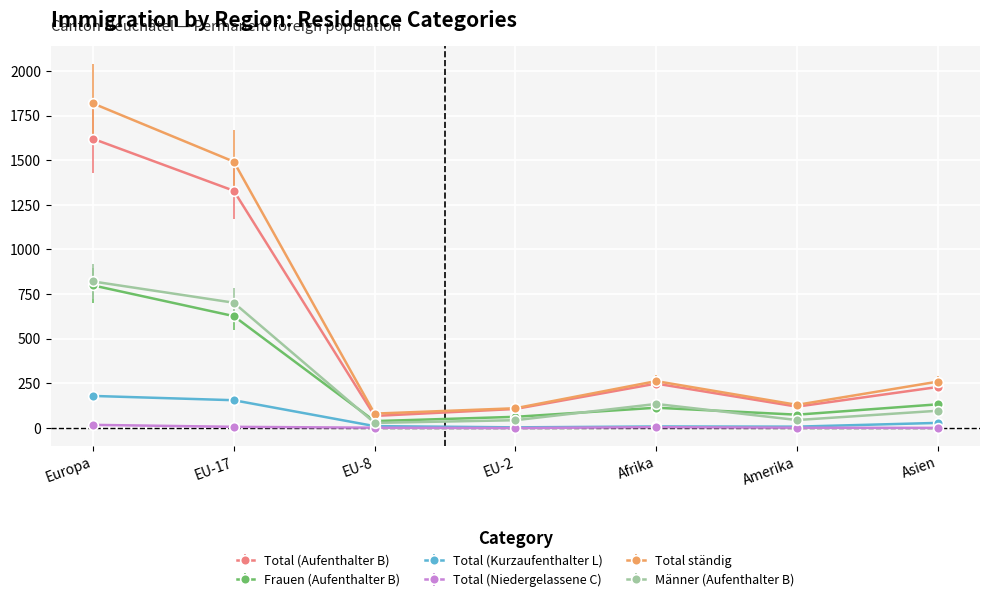

True or false: Total (Niedergelassene C) and Total ständig intersect in this chart.

False